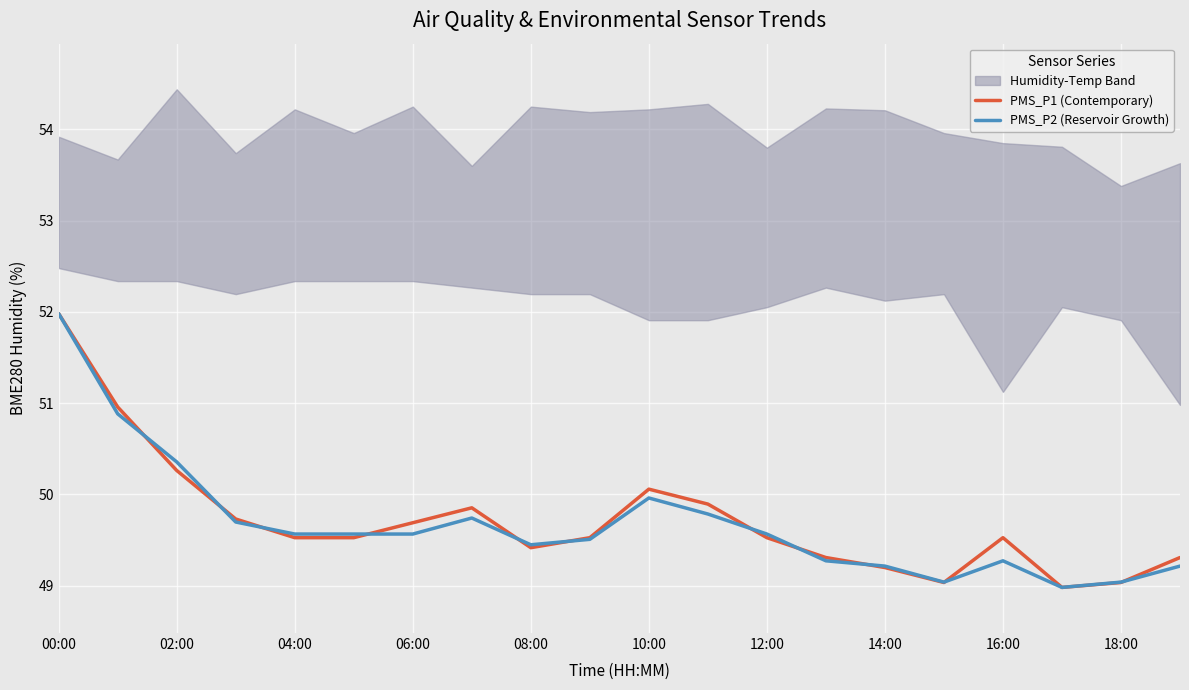

What is the label of the 1st point from the left?

00:00